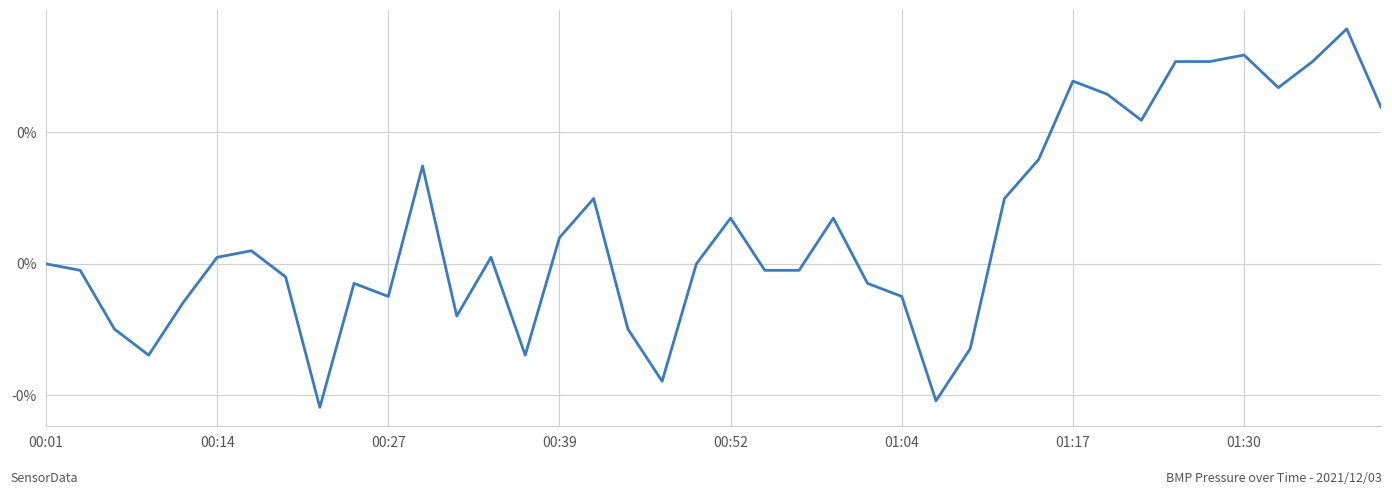

Is this an area chart (filled region under the line)?

No